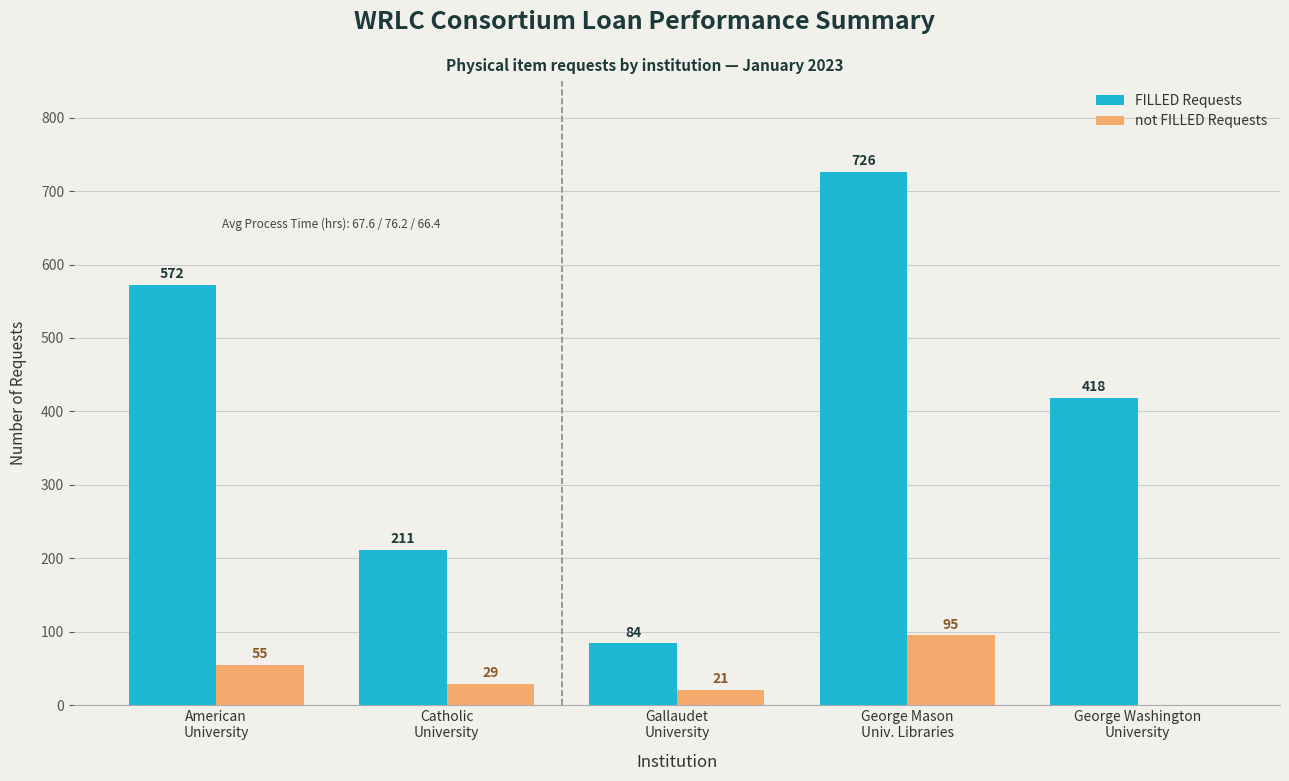

Are the bars grouped side by side (vs. stacked)?

Yes